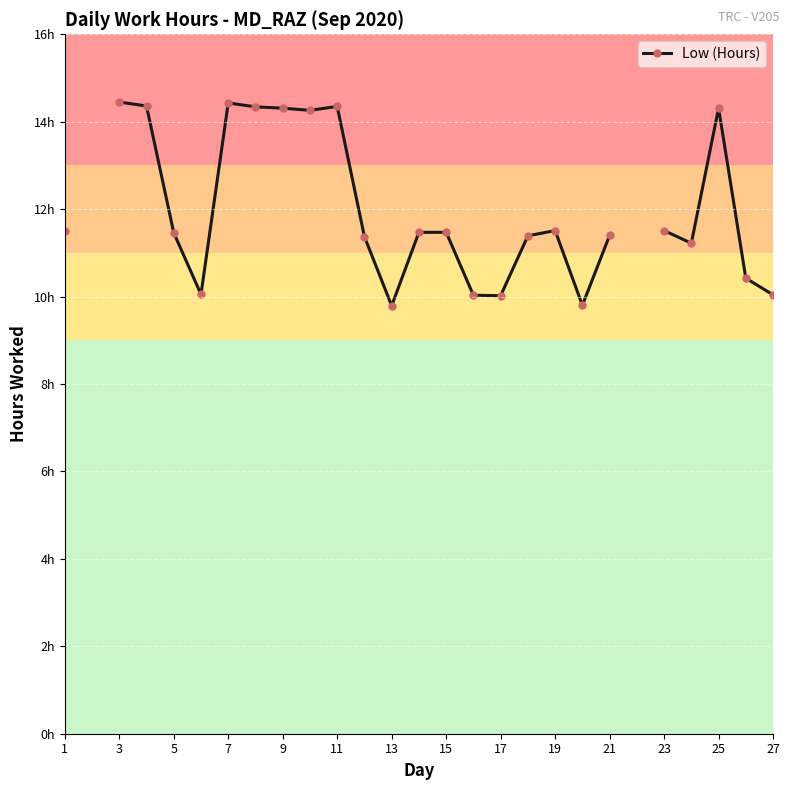

The value at 23 is 4.7. True or false?

False